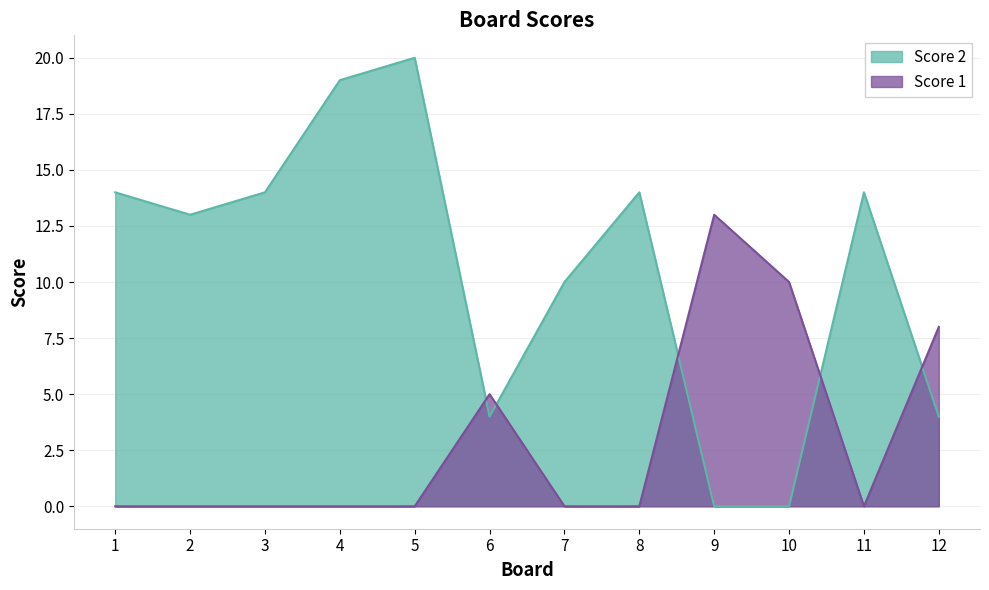

What is the average value of the Score 1 series?

3